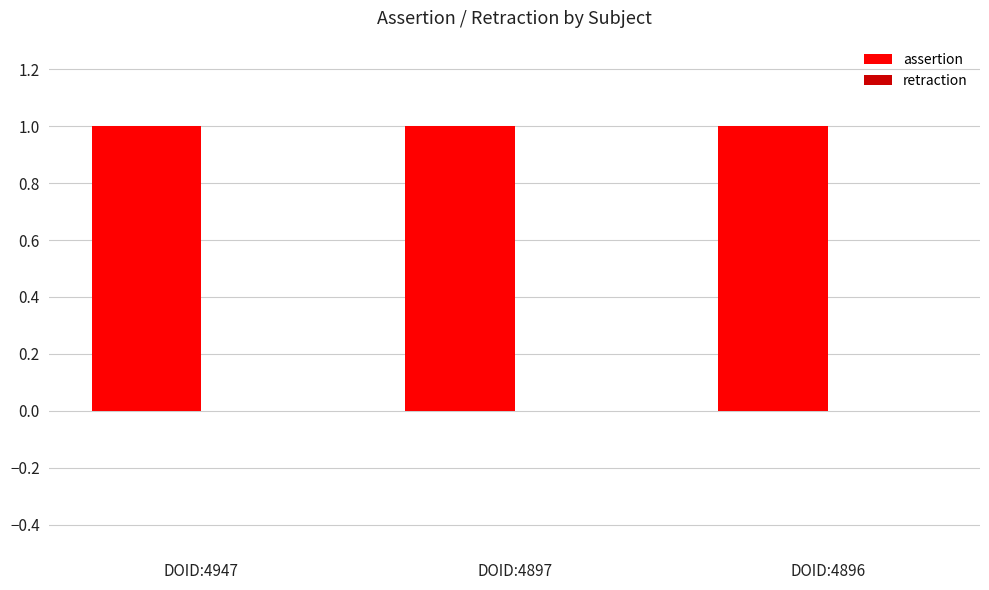

Is it true that assertion equals 1 at DOID:4896?

True